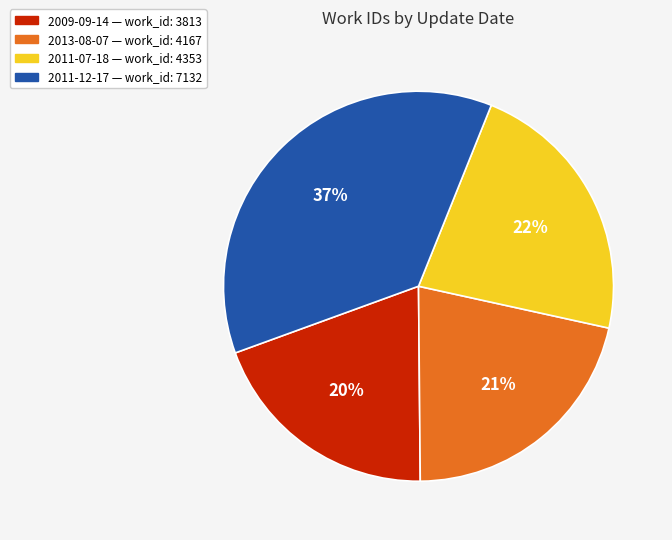

Combined, do 2011-12-17 and 2011-07-18 account for over 50%?

Yes